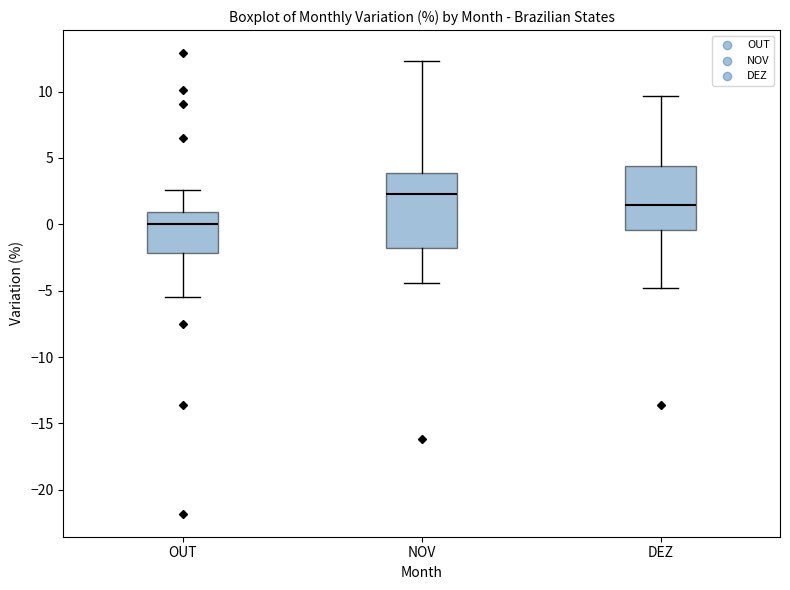

Which box has the lowest median line?

OUT